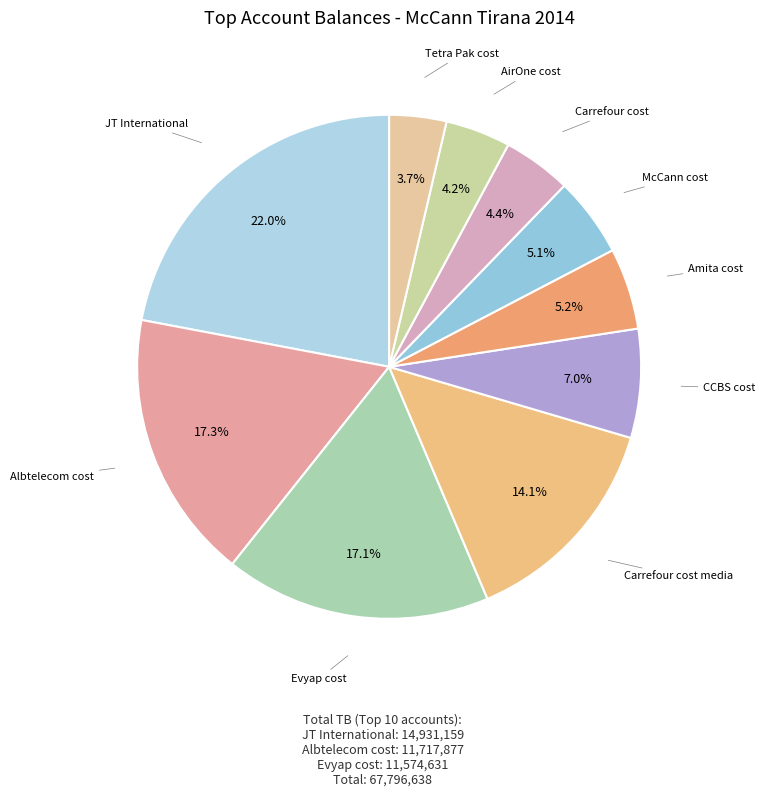

Is there a majority slice in this chart?

No